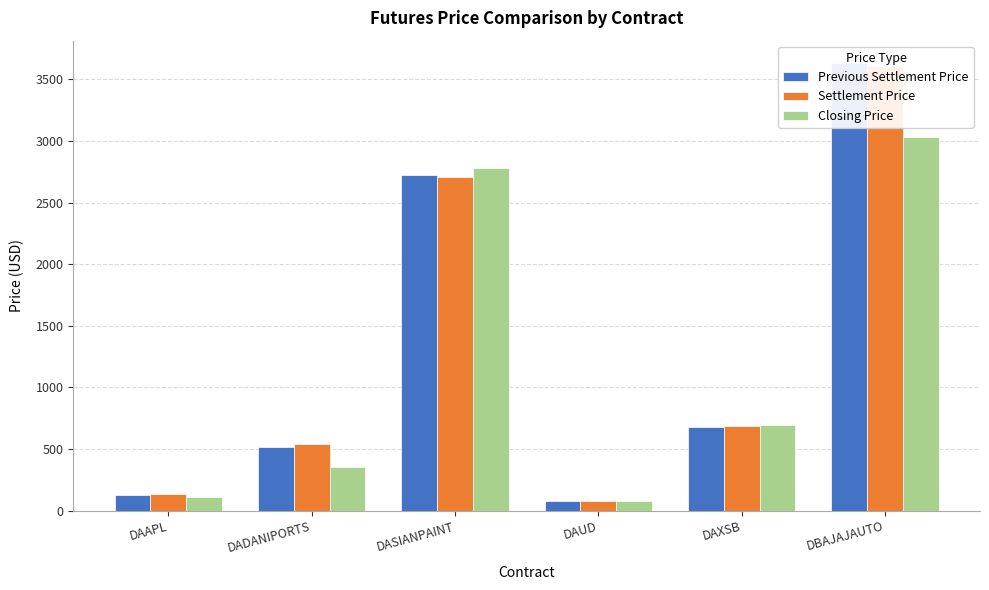

Reading left to right, transcribe all the data shown in this chart.

Previous Settlement Price: DAAPL=128.2	DADANIPORTS=512.5	DASIANPAINT=2727.2	DAUD=77.7	DAXSB=677.4	DBAJAJAUTO=3633.2
Settlement Price: DAAPL=131.1	DADANIPORTS=537.9	DASIANPAINT=2709.9	DAUD=77.5	DAXSB=689.4	DBAJAJAUTO=3609.2
Closing Price: DAAPL=110.3	DADANIPORTS=350.0	DASIANPAINT=2781.7	DAUD=77.4	DAXSB=693.0	DBAJAJAUTO=3032.0